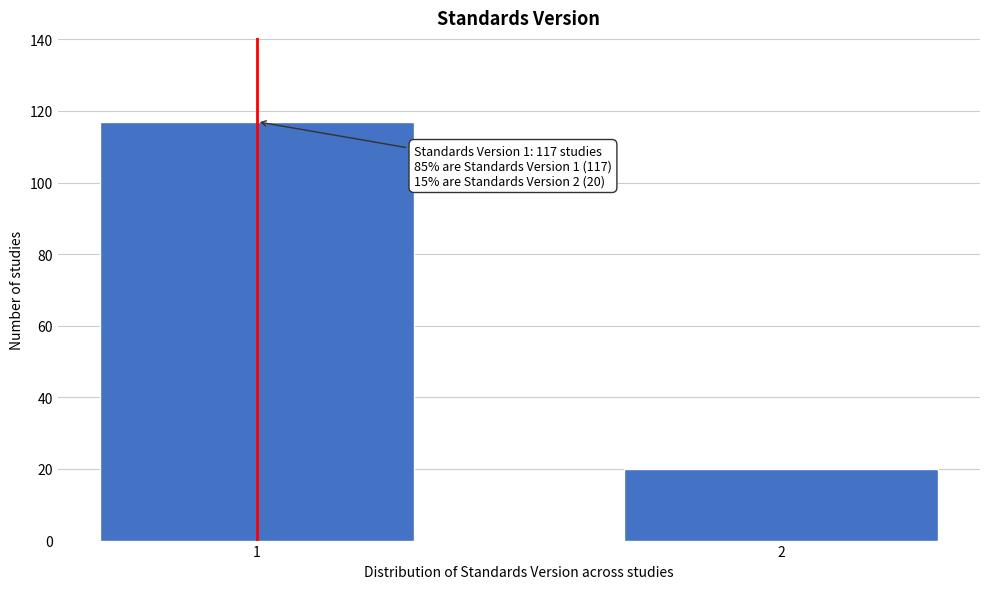

Reading left to right, what are all the values shown in this chart?

117	20